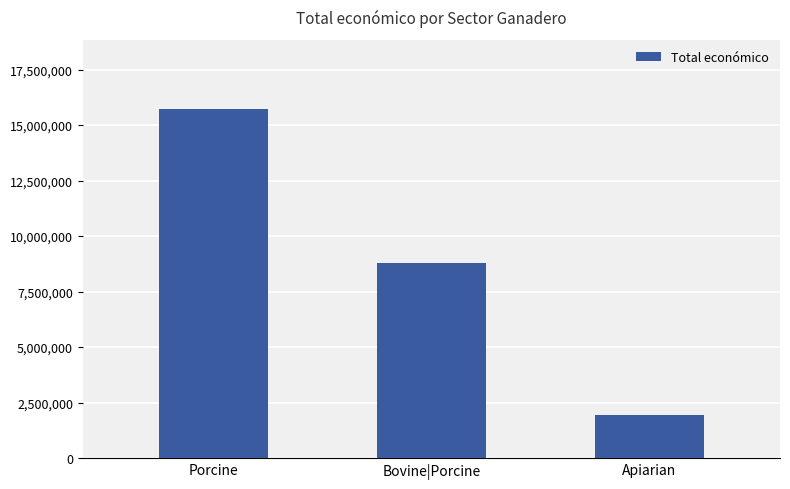

Are the bars grouped side by side (vs. stacked)?

No